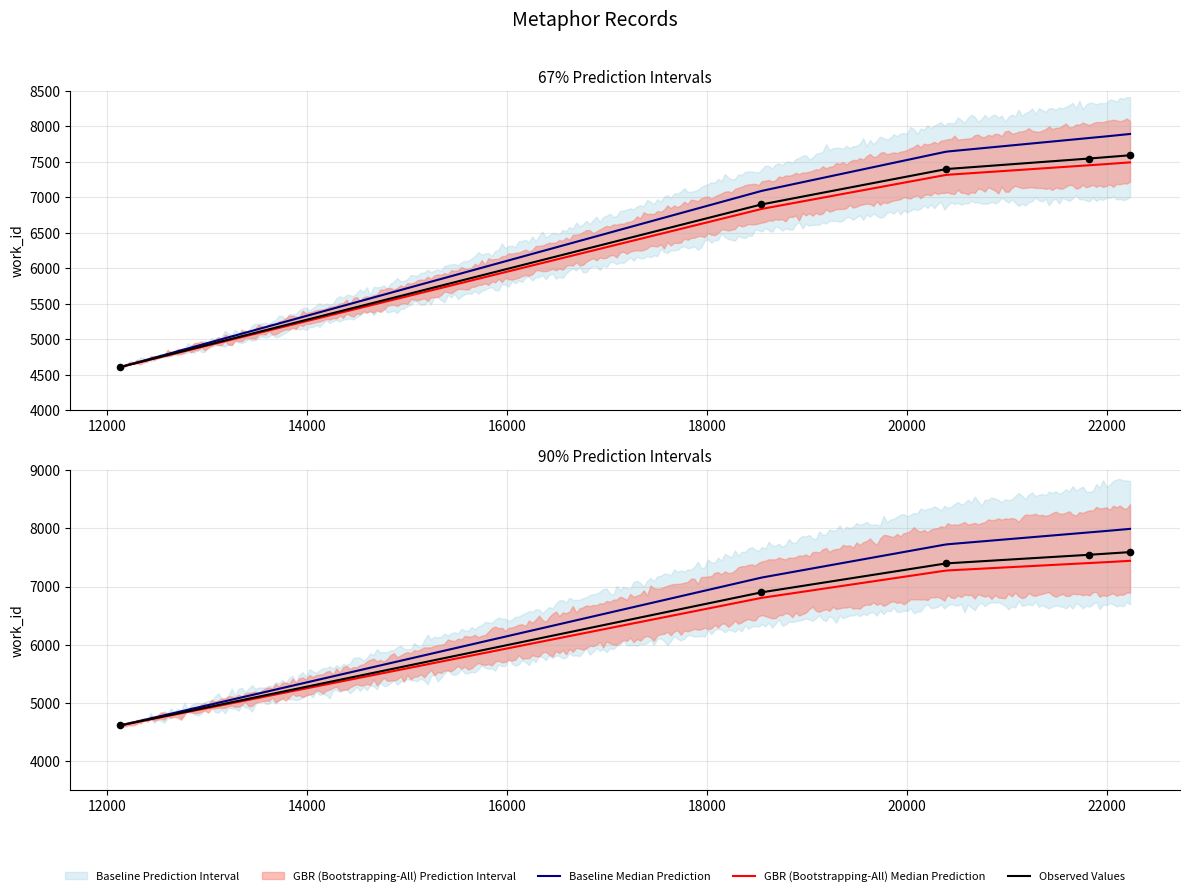

Between 18546 and 21823, which is larger?

21823